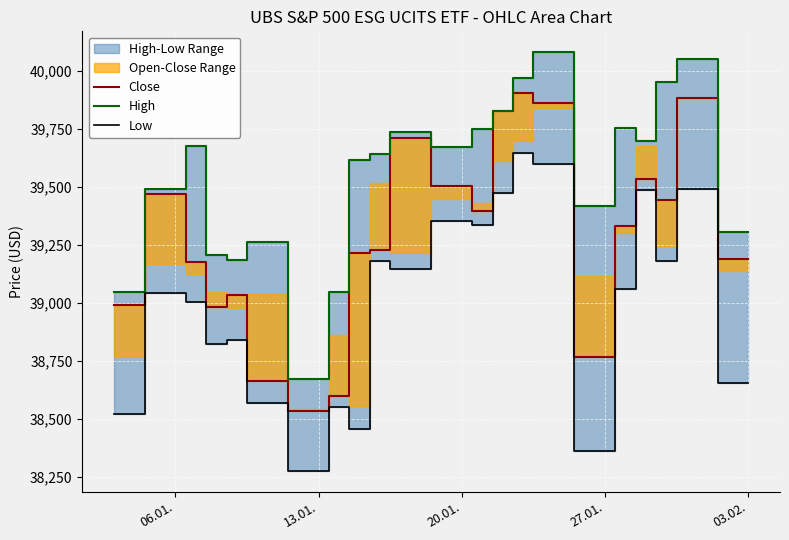

True or false: Close and High cross at least once.

False